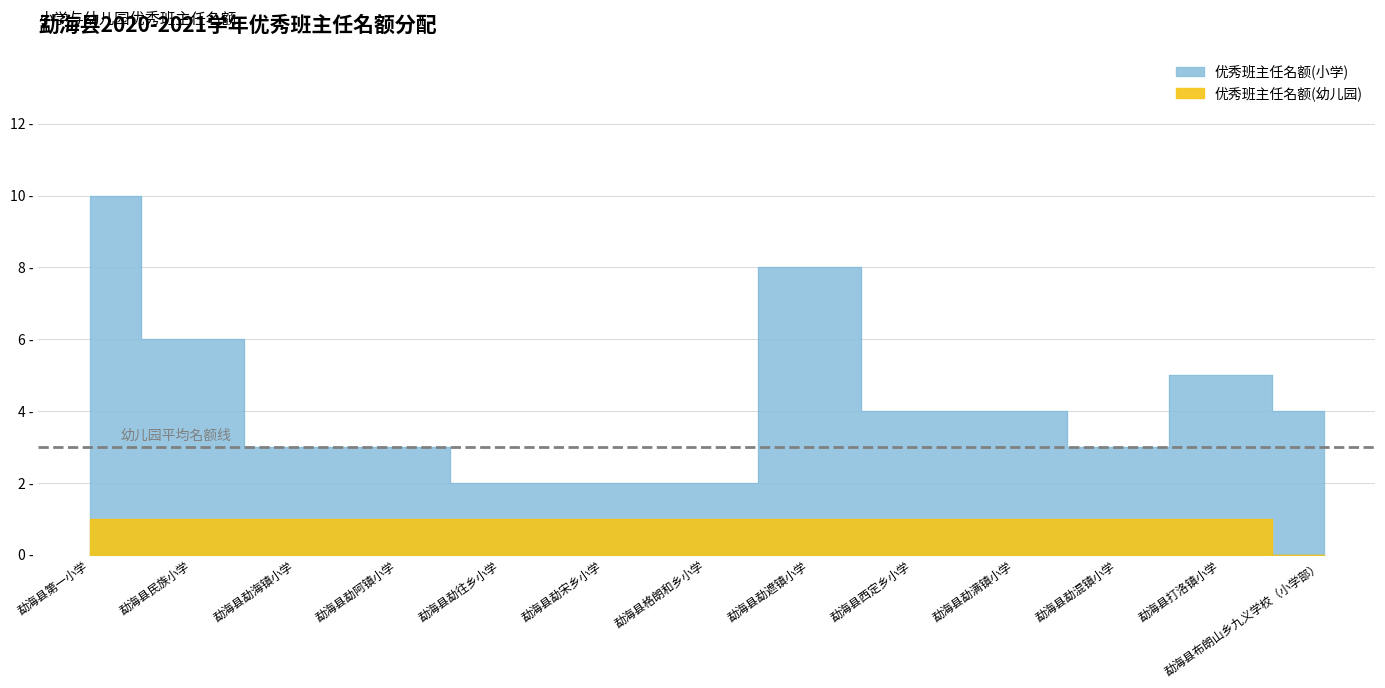

What is the label of the 10th point from the right?

勐海县勐阿镇小学